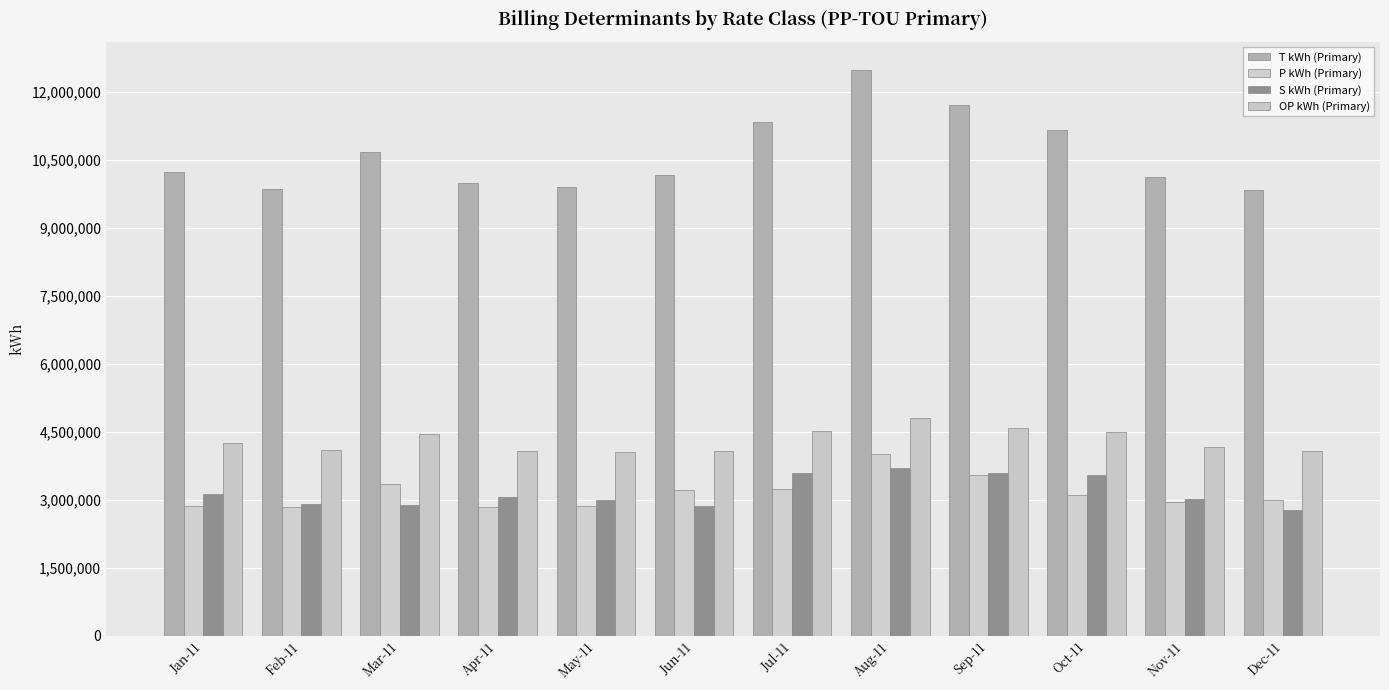

What is the difference between the S kWh (Primary) values at Aug-11 and Jul-11?

106760